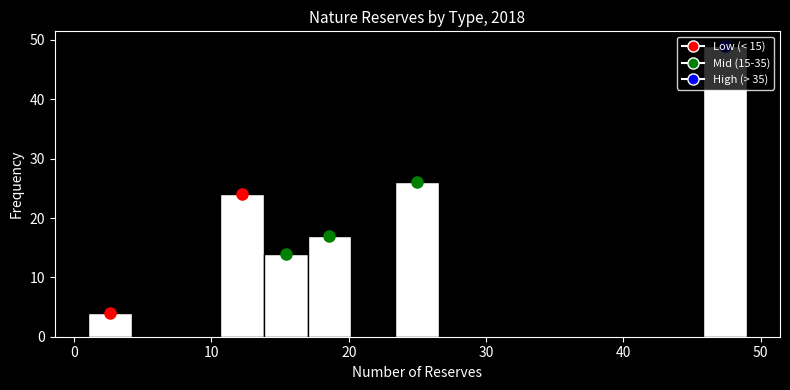

Around what value on the x-axis is the tallest bar? Give the approximate position of its centre, as read against the axis.

47